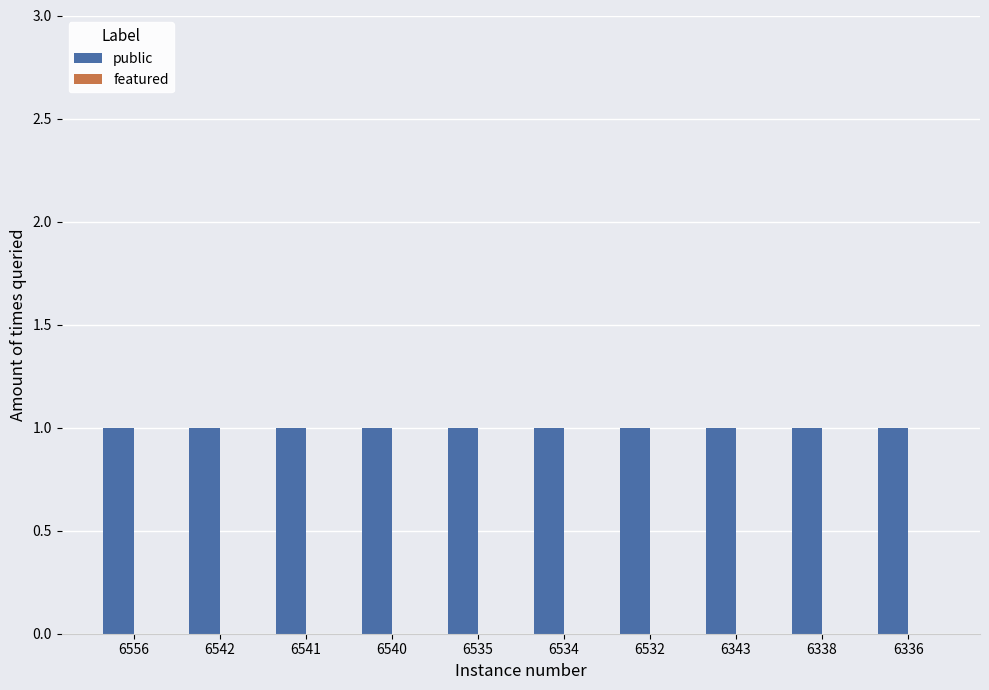

Reading left to right, extract all data points from this chart.

public: 1	1	1	1	1	1	1	1	1	1
featured: 0	0	0	0	0	0	0	0	0	0